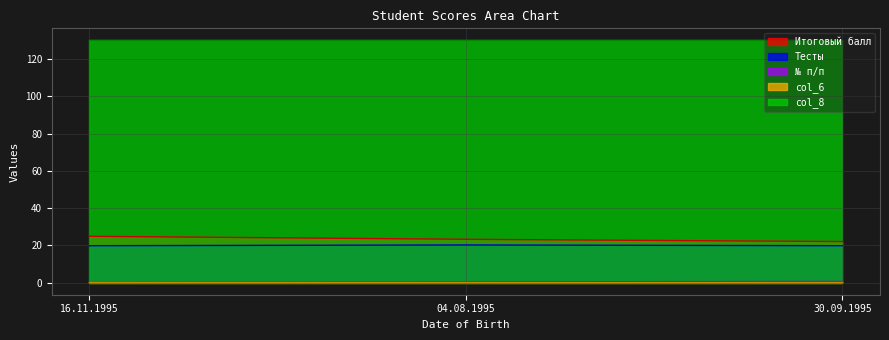

How many categories are shown in the chart?

3